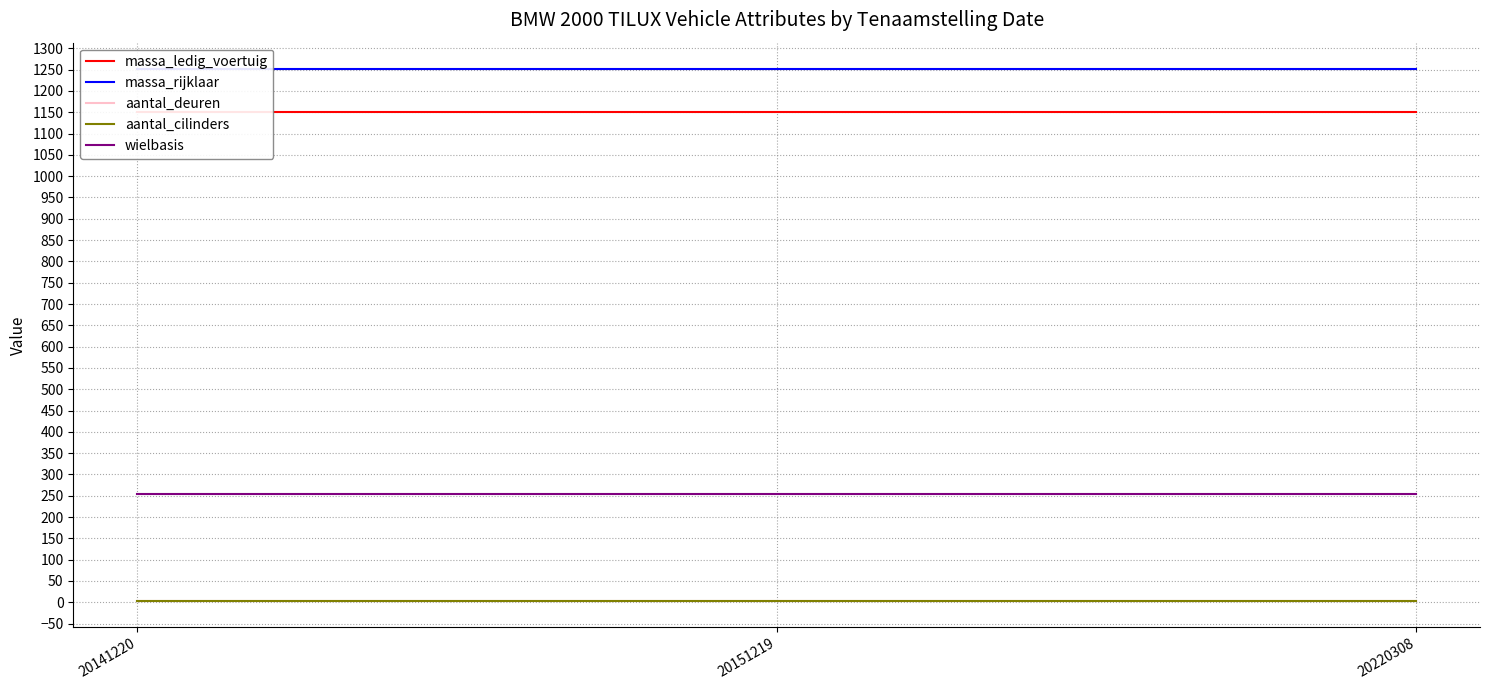

True or false: aantal_cilinders has a value of 3 at 20151219.

False